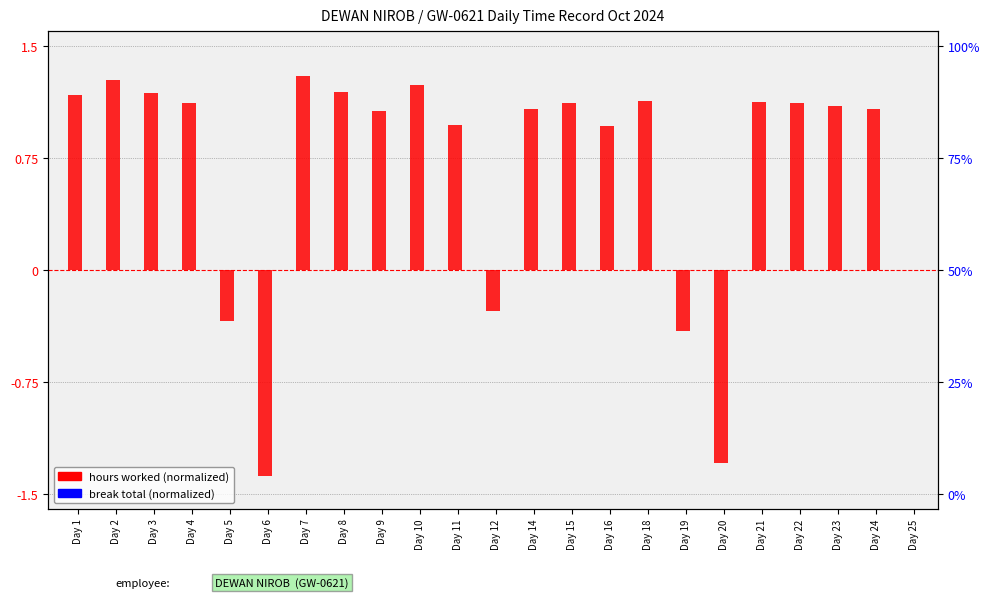

Reading left to right, what are all the values shown in this chart?

hours worked (normalized): 1.2	1.3	1.2	1.1	-0.3	-1.4	1.3	1.2	1.1	1.2	1.0	-0.3	1.1	1.1	1.0	1.1	-0.4	-1.3	1.1	1.1	1.1	1.1	0.0
break total (normalized): 0.0	0.0	0.0	0.0	0.0	0.0	0.0	0.0	0.0	0.0	0.0	0.0	0.0	0.0	0.0	0.0	0.0	0.0	0.0	0.0	0.0	0.0	0.0